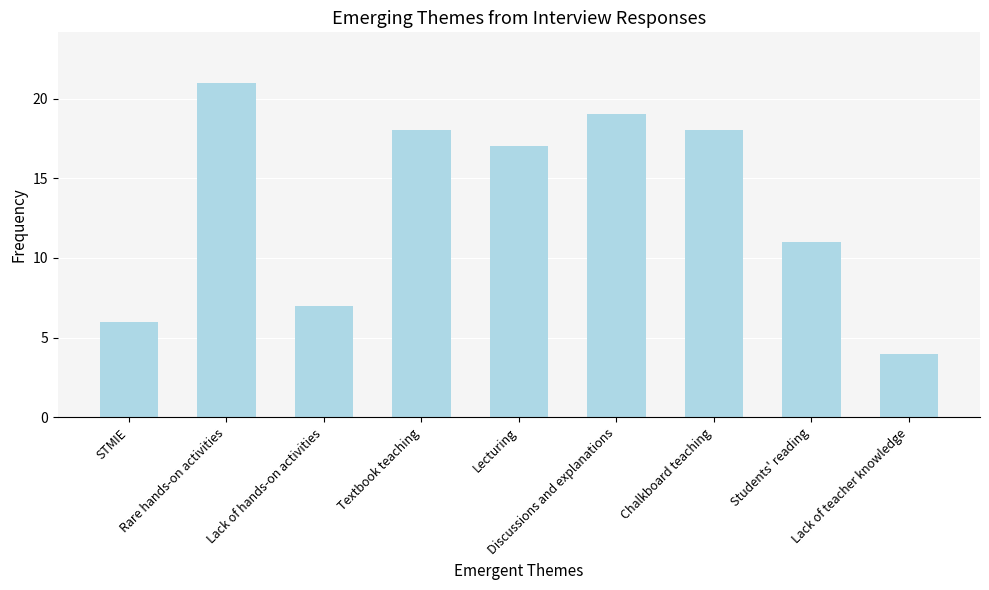

What is the change in value from Discussions and explanations to Chalkboard teaching?

-1